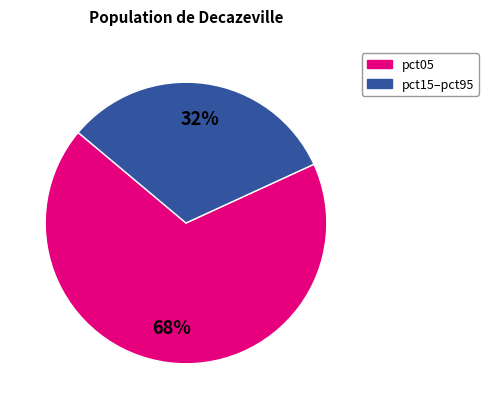

Count the number of slices in the pie.

2